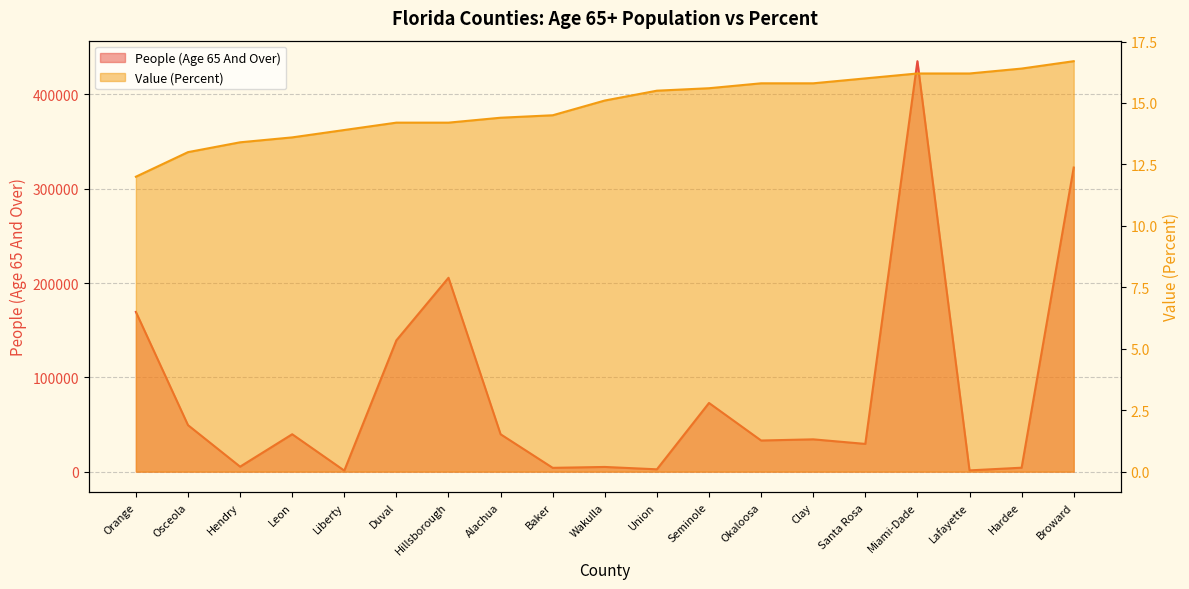

The Value (Percent) series shows 9.3 at Baker. True or false?

False